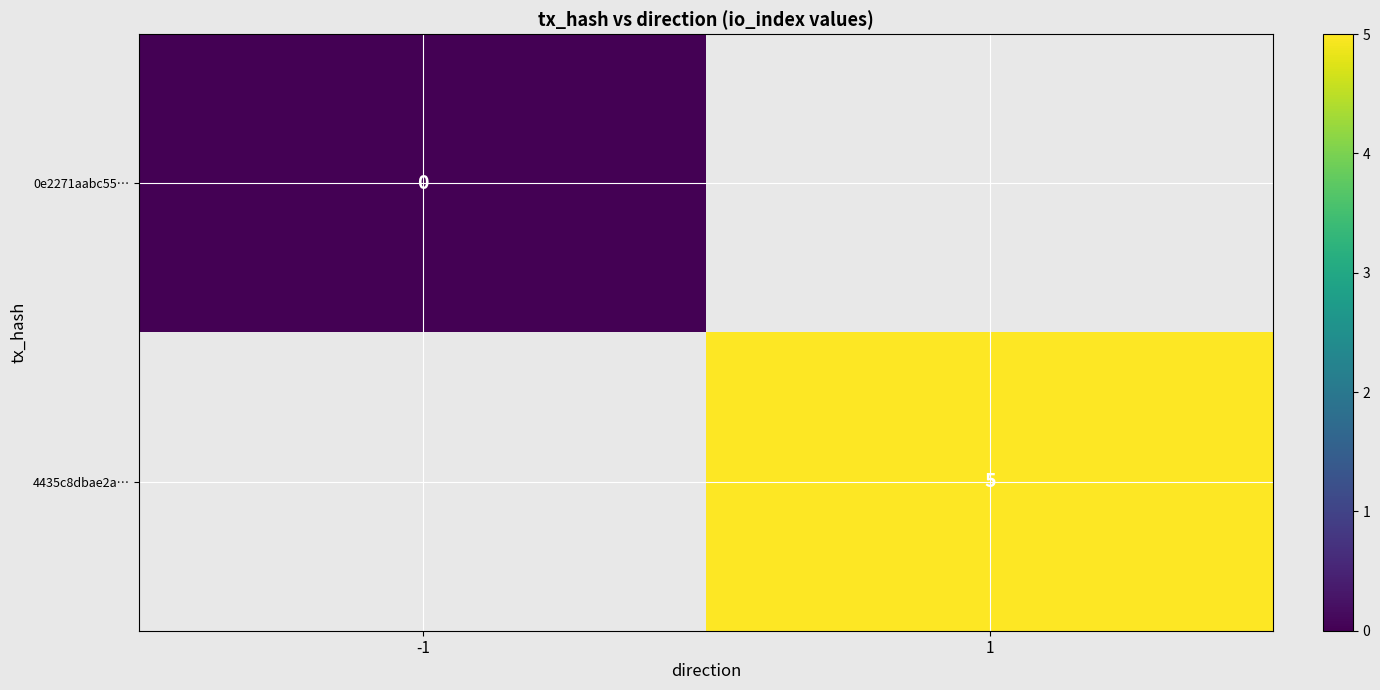

The 4435c8dbae2a… series shows 5 at 1. True or false?

True